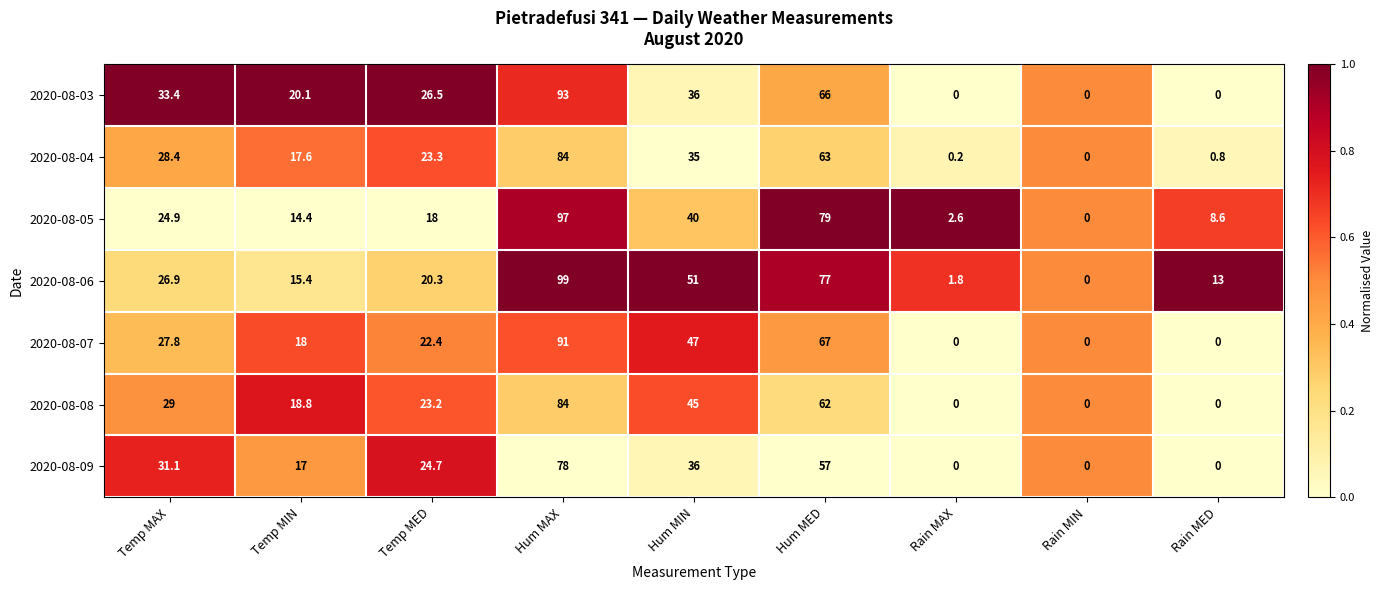

Is the value of 2020-08-09 at Temp MED greater than the value of 2020-08-05 at Hum MIN?

No